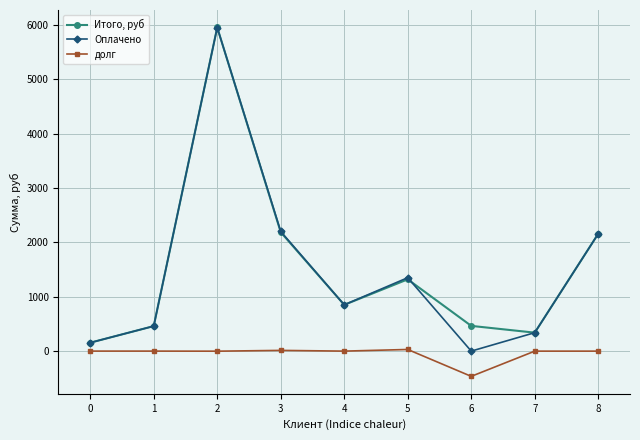

How many lines are shown in the chart?

3